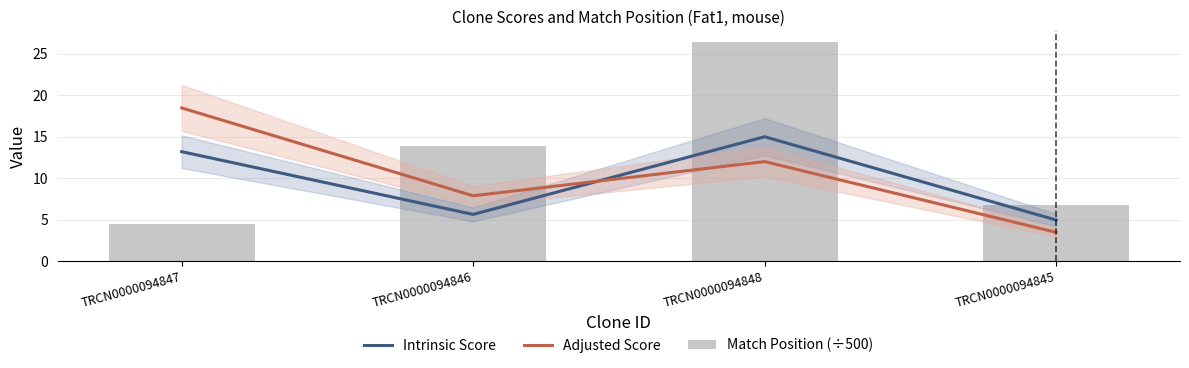

Which series changed the most between TRCN0000094846 and TRCN0000094845?

Match Position (÷500)